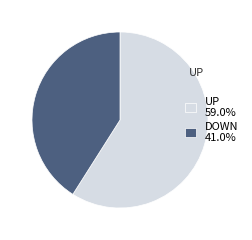

Does any single category account for the majority?

Yes